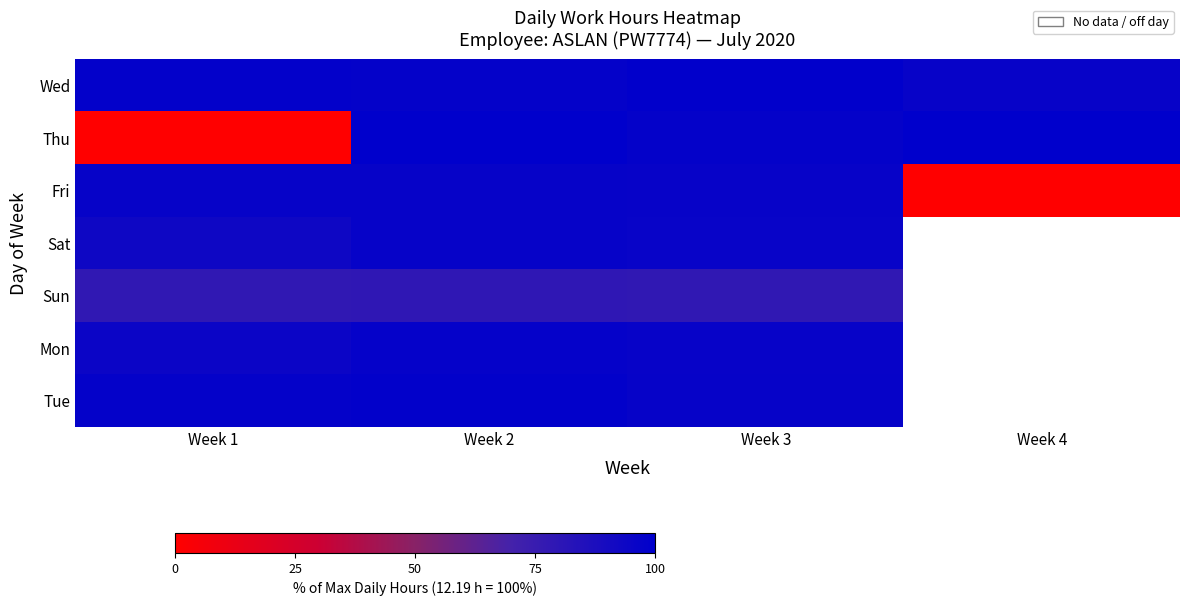

What is the difference between the highest and lowest values at Week 4?

100.0